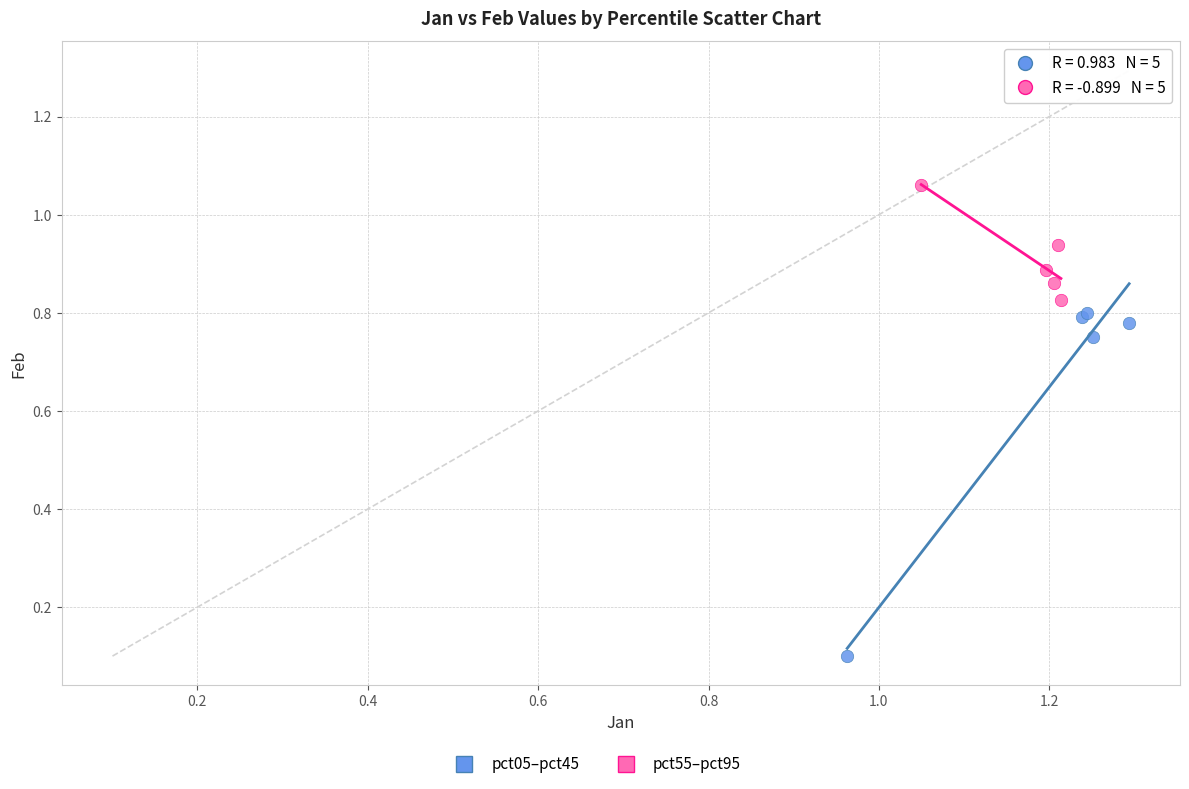

Which series contains the highest Y value?

pct55–pct95